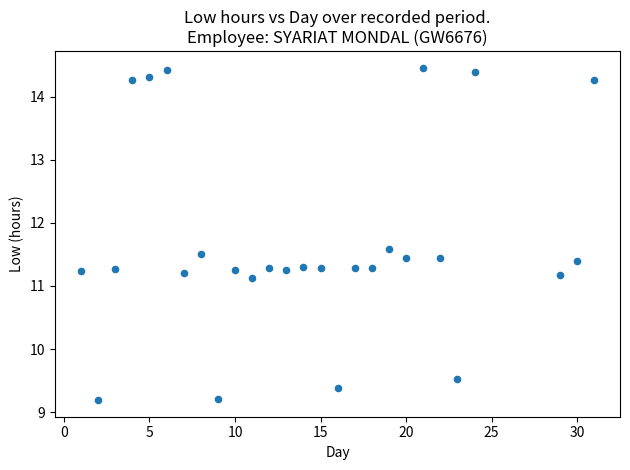

What is the range of Y values (max minus min)?

5.3